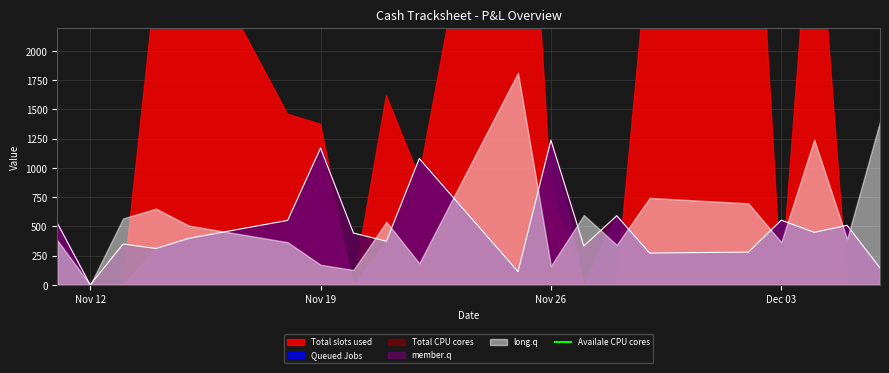

What is the maximum value for Queued Jobs?

1237.0